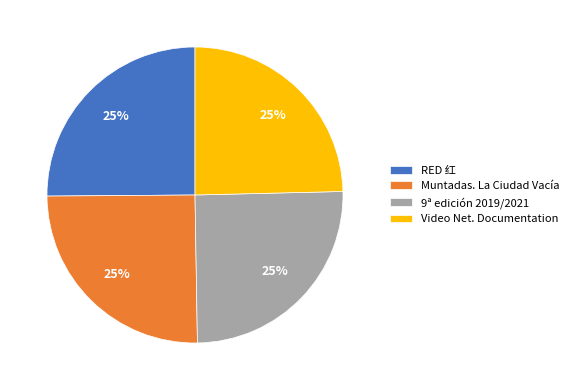

Is it true that Video Net. Documentation is 15% of the pie?

False